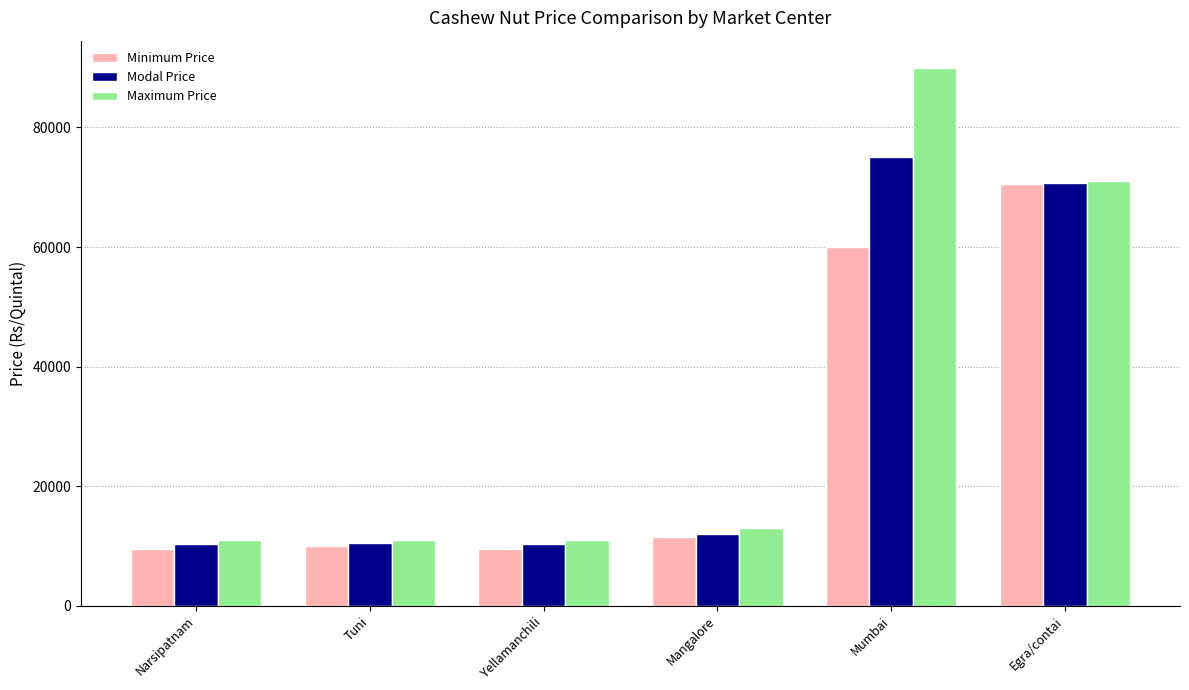

At which label is Maximum Price closest to 50500?

Egra/contai